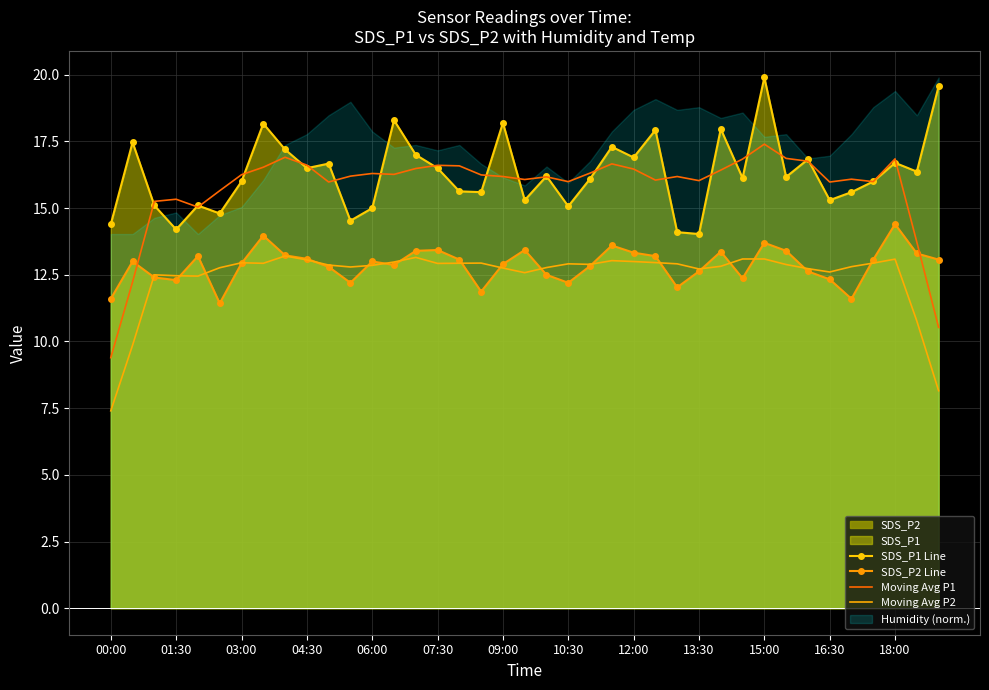

True or false: SDS_P1 Line and SDS_P2 Line cross at least once.

False